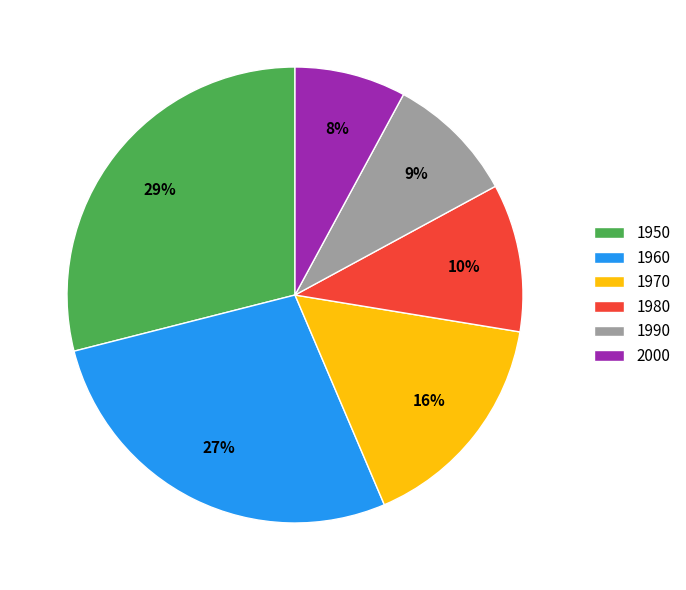

How many segments does this pie chart have?

6